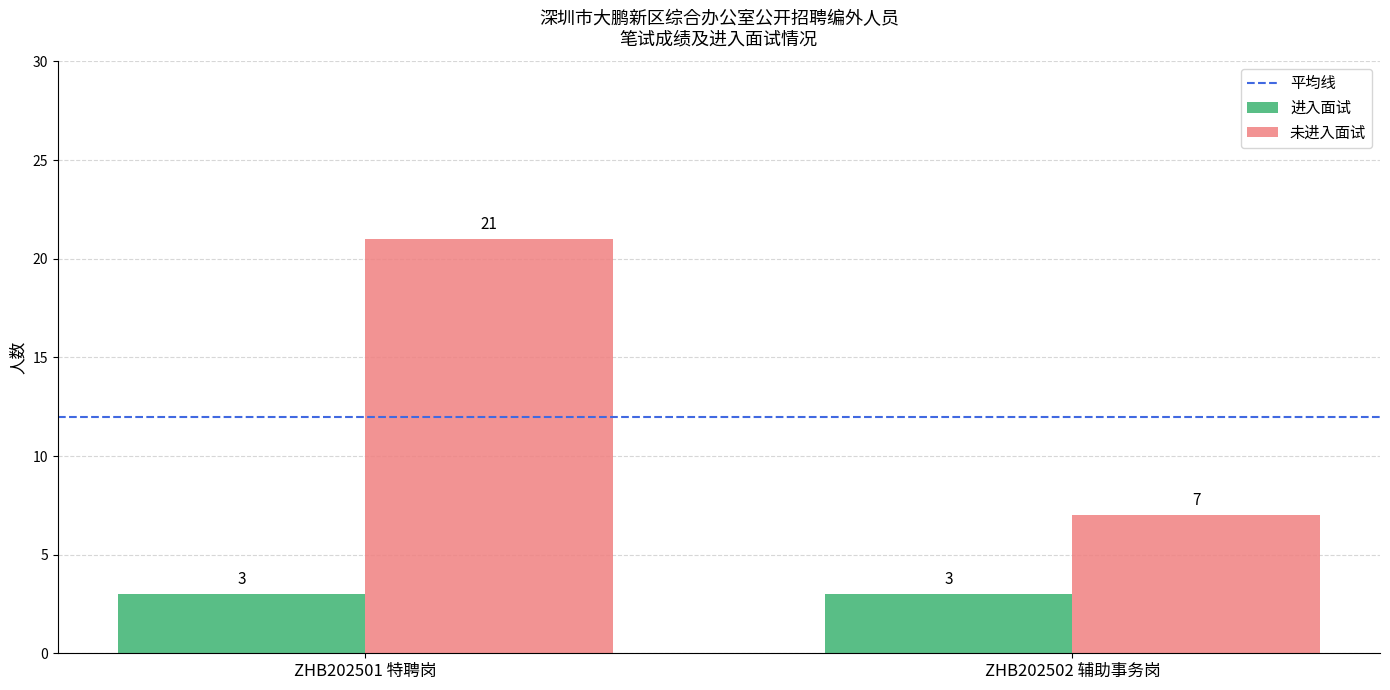

What is the difference between the 未进入面试 values at ZHB202502 辅助事务岗 and ZHB202501 特聘岗?

14